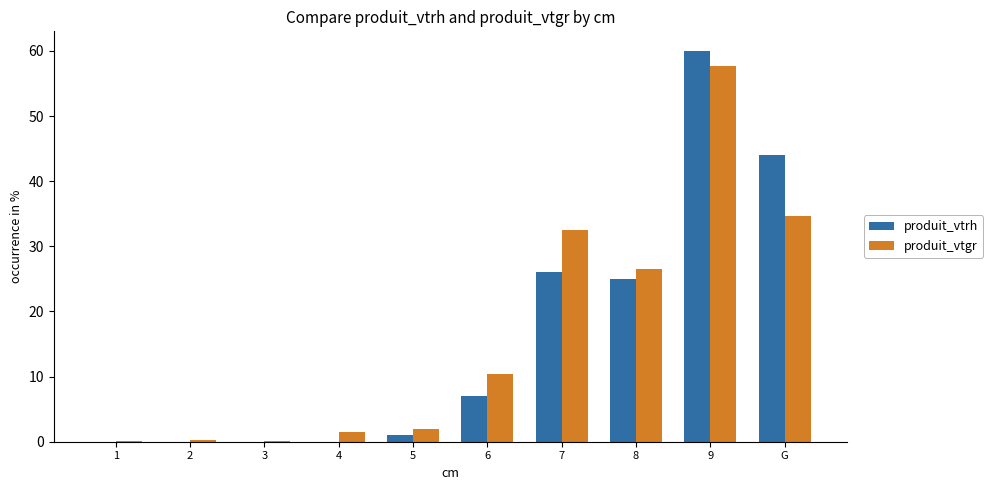

What is the sum of the produit_vtgr values at 4 and 6?

11.9